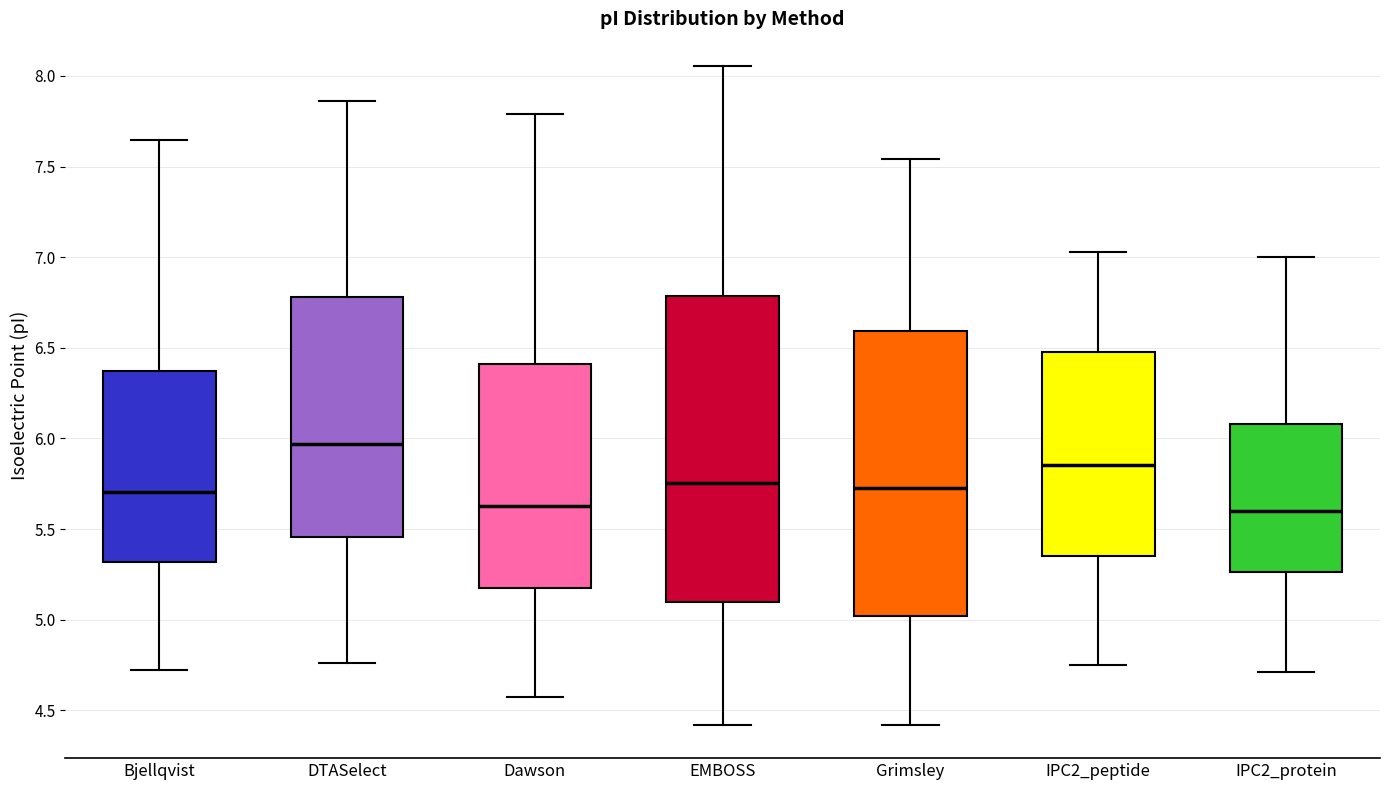

Reading left to right, read every box against the y-axis: the position of its median line, the range the box covers, and the ends of its whiskers. The values are not printed on the chart, so give them approximately, as read against the axis.

Bjellqvist: median 5.70, box 5.30 to 6.35, whiskers 4.70 to 7.65
DTASelect: median 5.95, box 5.45 to 6.80, whiskers 4.75 to 7.85
Dawson: median 5.65, box 5.20 to 6.40, whiskers 4.55 to 7.80
EMBOSS: median 5.75, box 5.10 to 6.80, whiskers 4.40 to 8.05
Grimsley: median 5.75, box 5.00 to 6.60, whiskers 4.40 to 7.55
IPC2_peptide: median 5.85, box 5.35 to 6.50, whiskers 4.75 to 7.05
IPC2_protein: median 5.60, box 5.25 to 6.10, whiskers 4.70 to 7.00